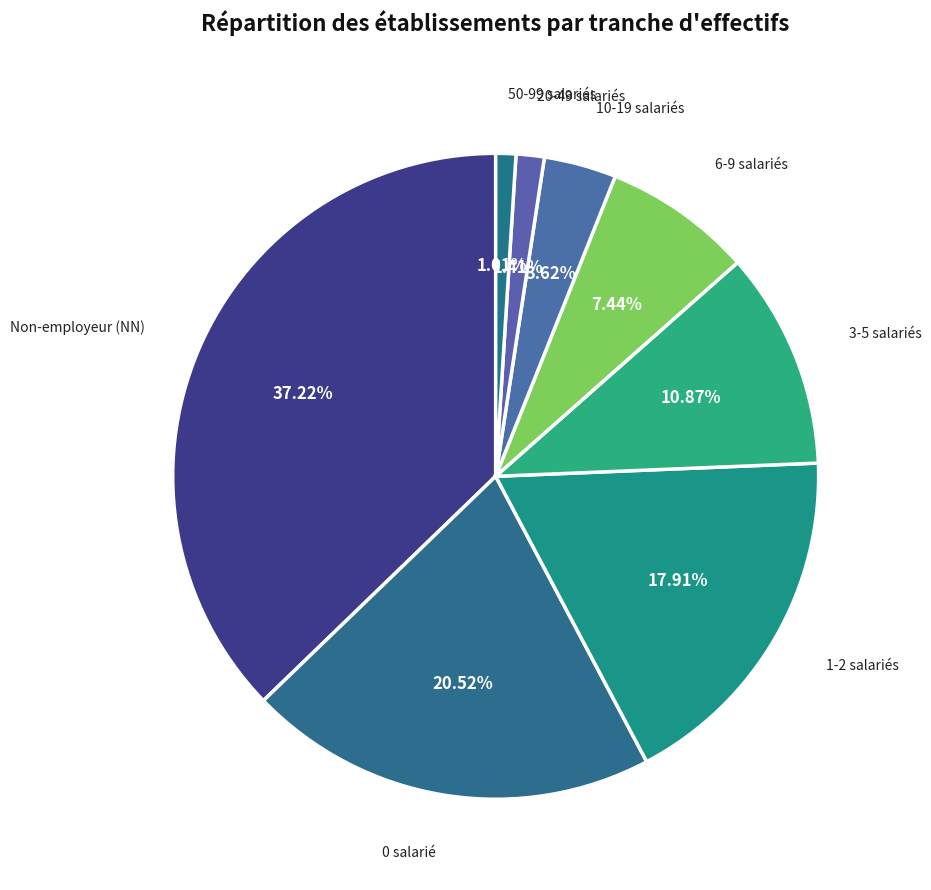

Which category has the biggest portion of the pie?

NN